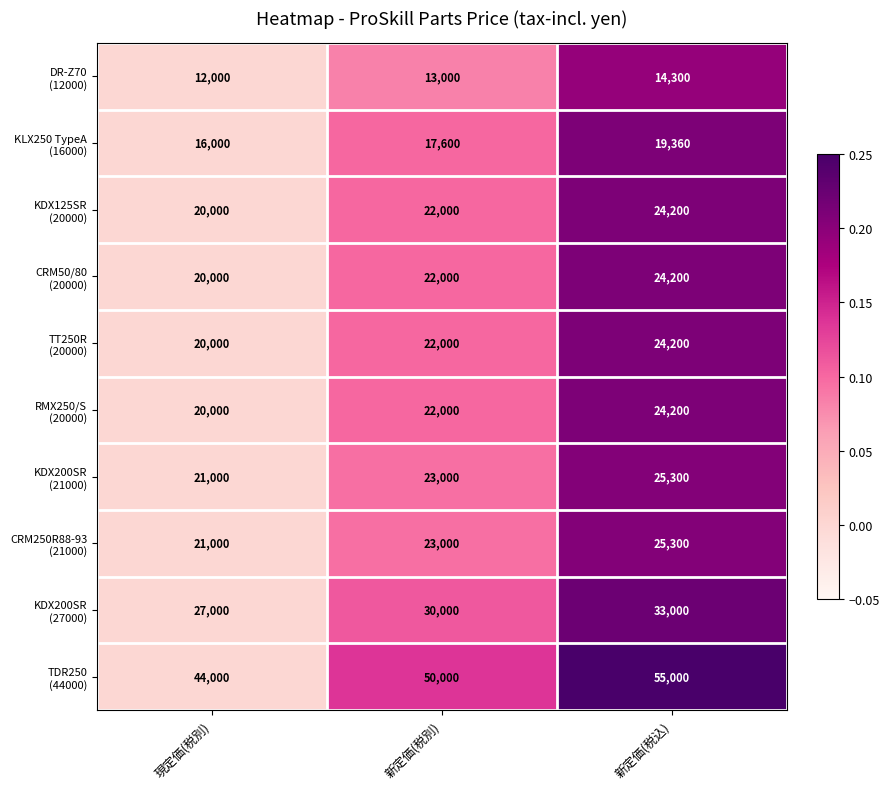

Which label corresponds to the smallest value in the chart?

現定価(税別)